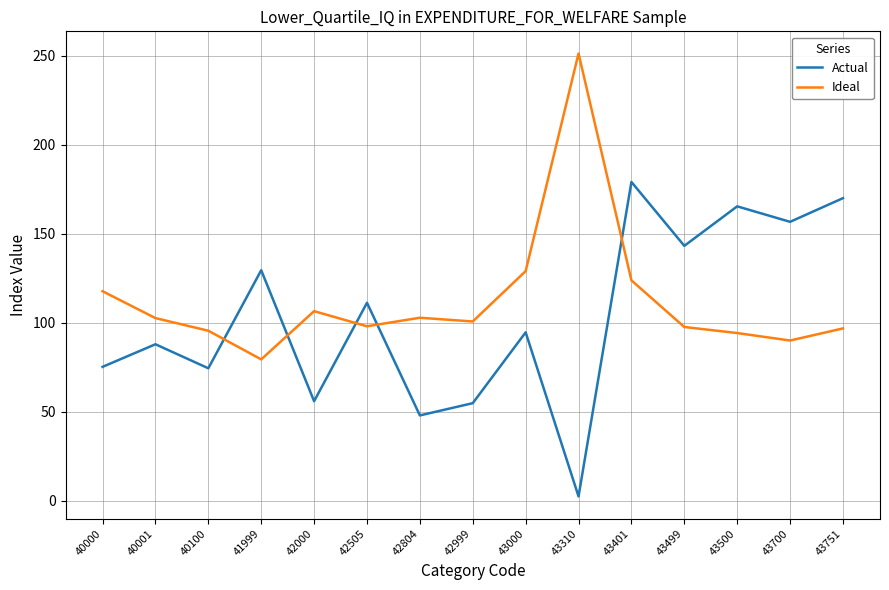

How many interior local peaks does the Actual series have?

6